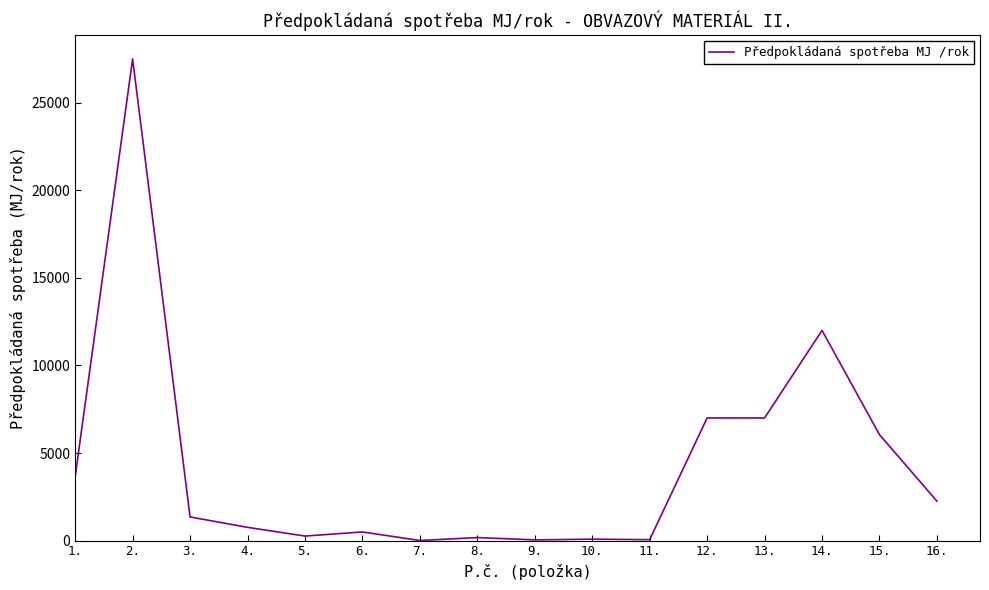

What is the maximum value shown in the chart?

27500